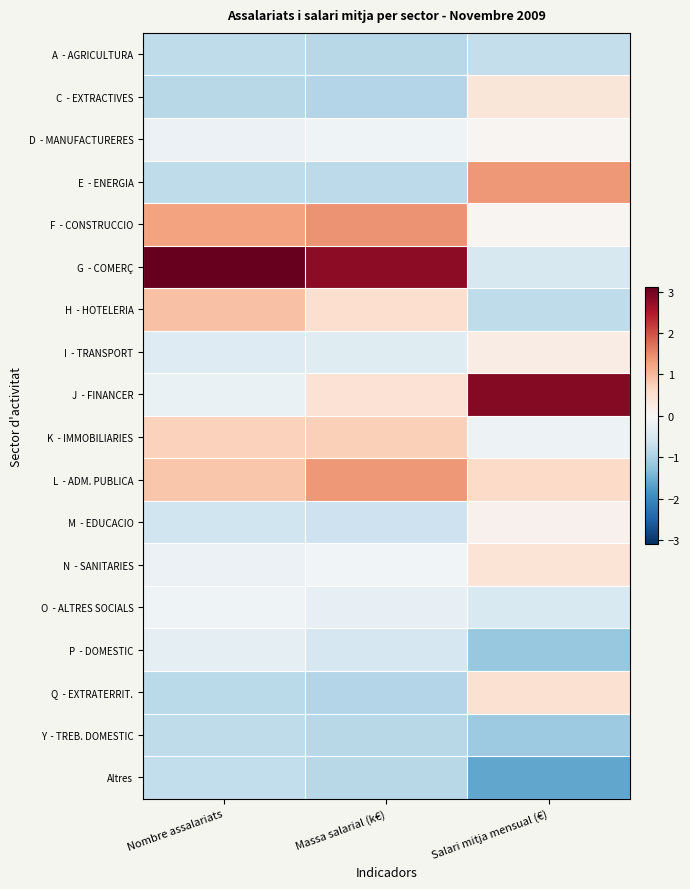

Which has a higher value, Salari mitja mensual (€) or Massa salarial (k€)?

Salari mitja mensual (€)